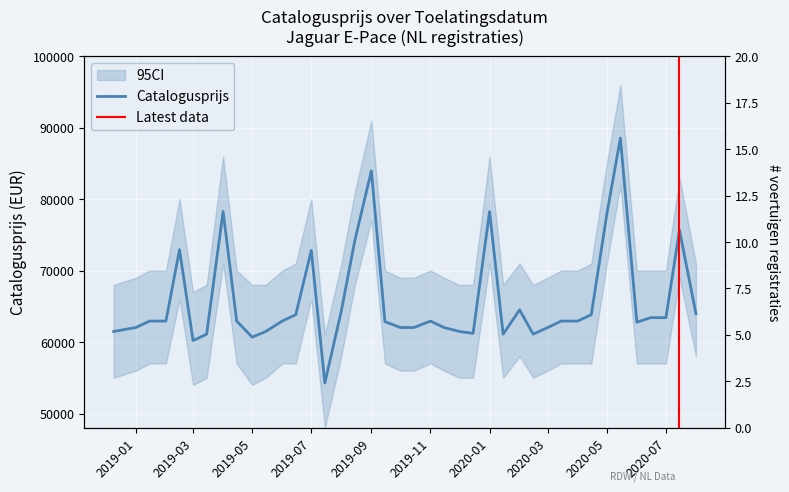

What is the smallest value displayed?

54275